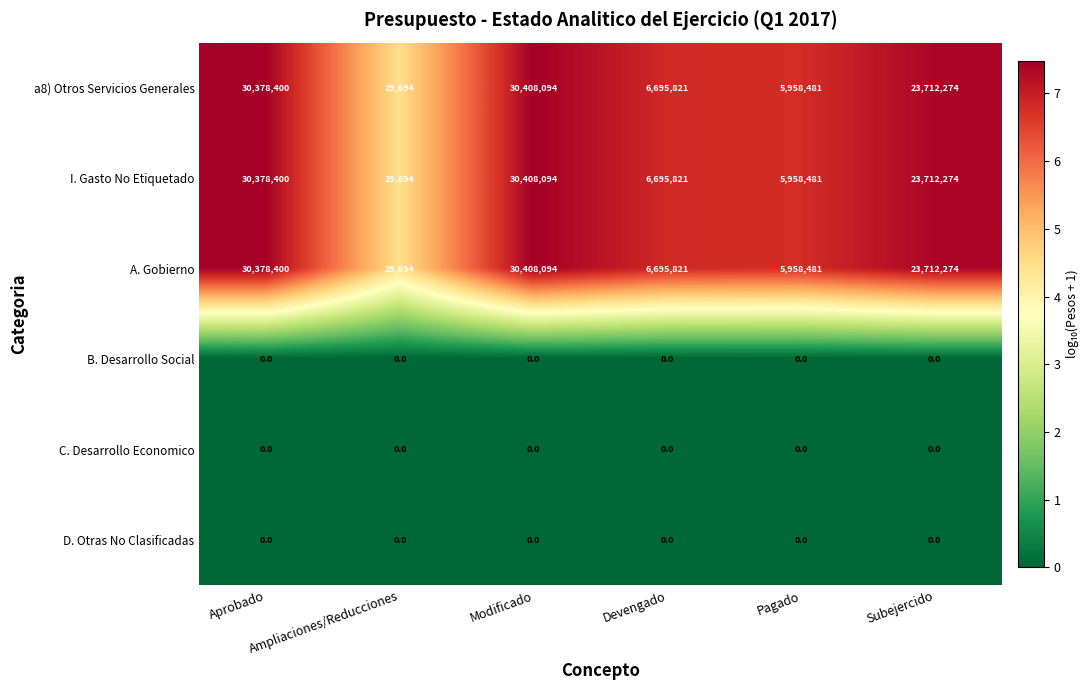

What is the highest value of the I. Gasto No Etiquetado series?

30408094